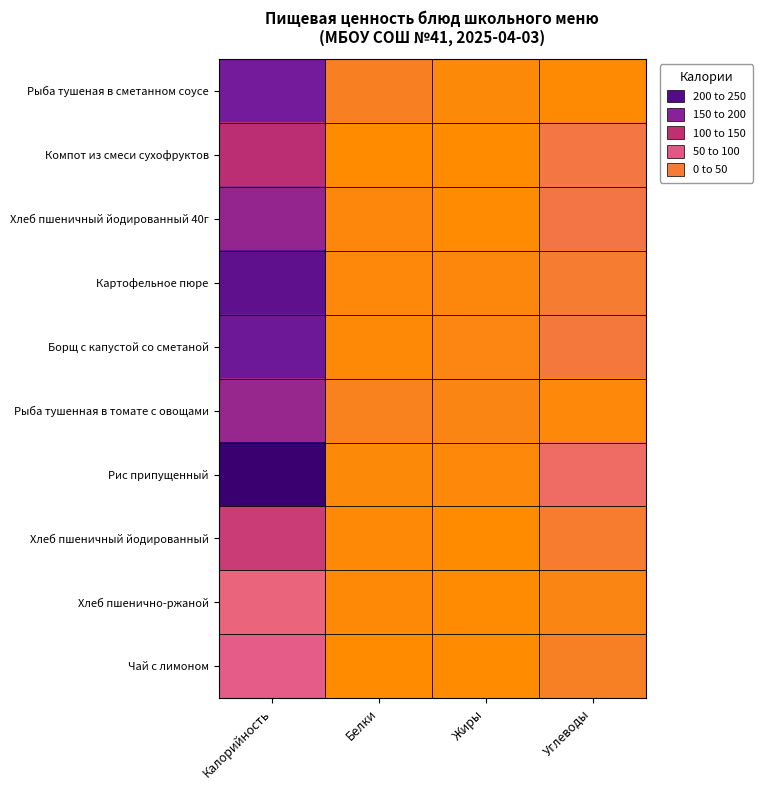

Which series has the largest total across all categories?

Рис припущенный